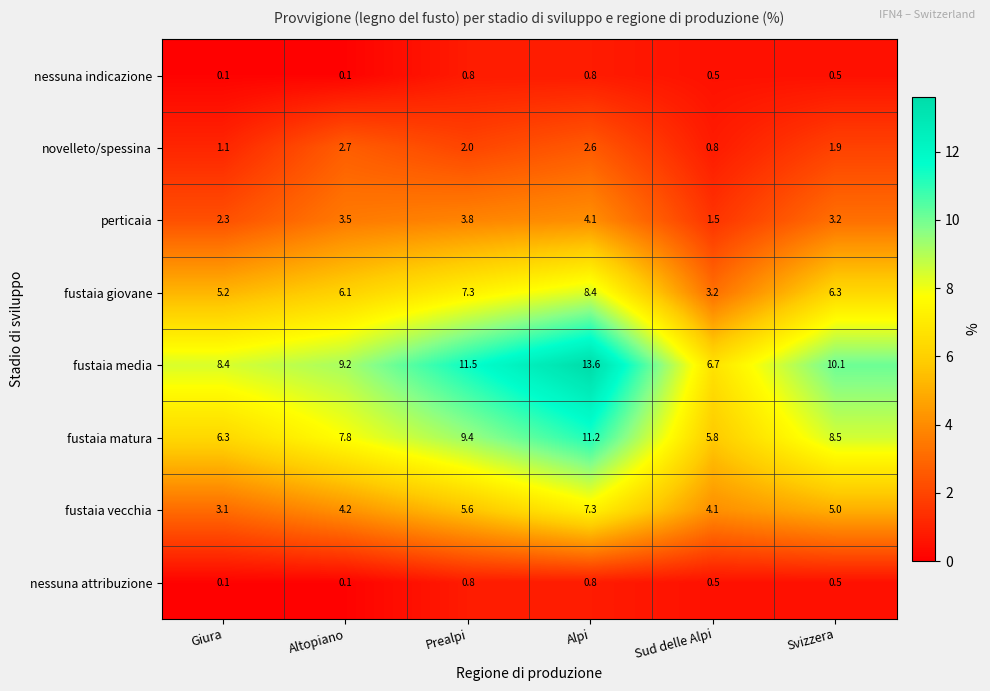

How many nessuna attribuzione values are between 0 and 1?

6